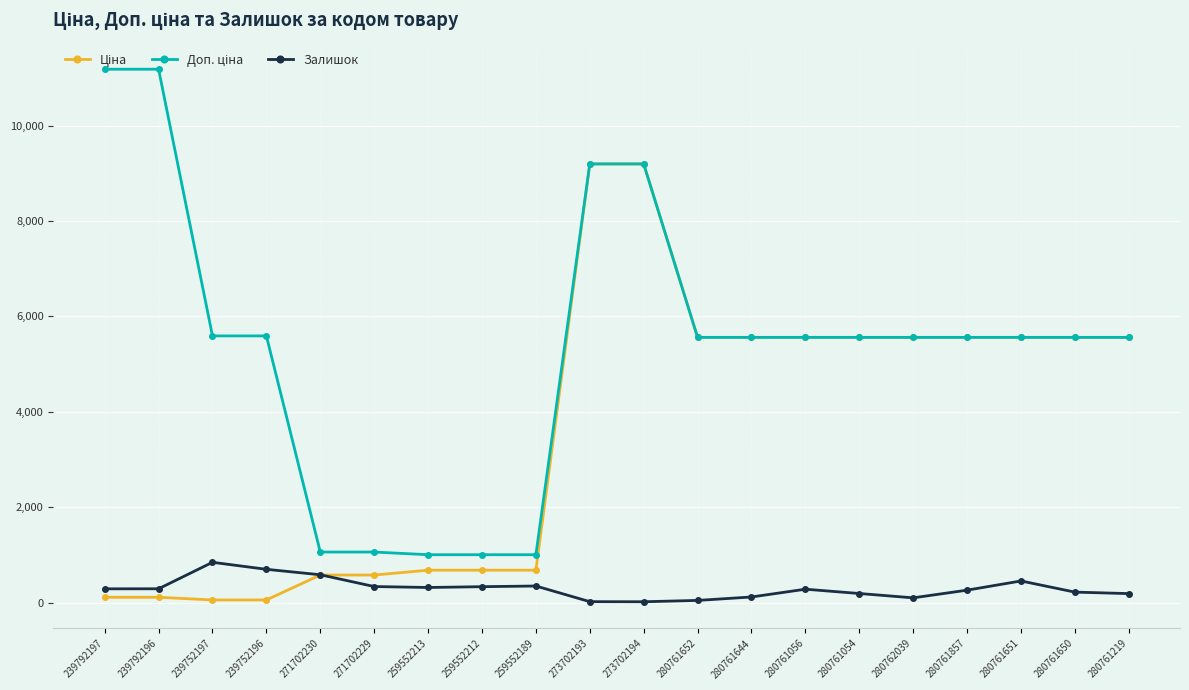

Is it true that Залишок equals 46.0 at 280761652?

True